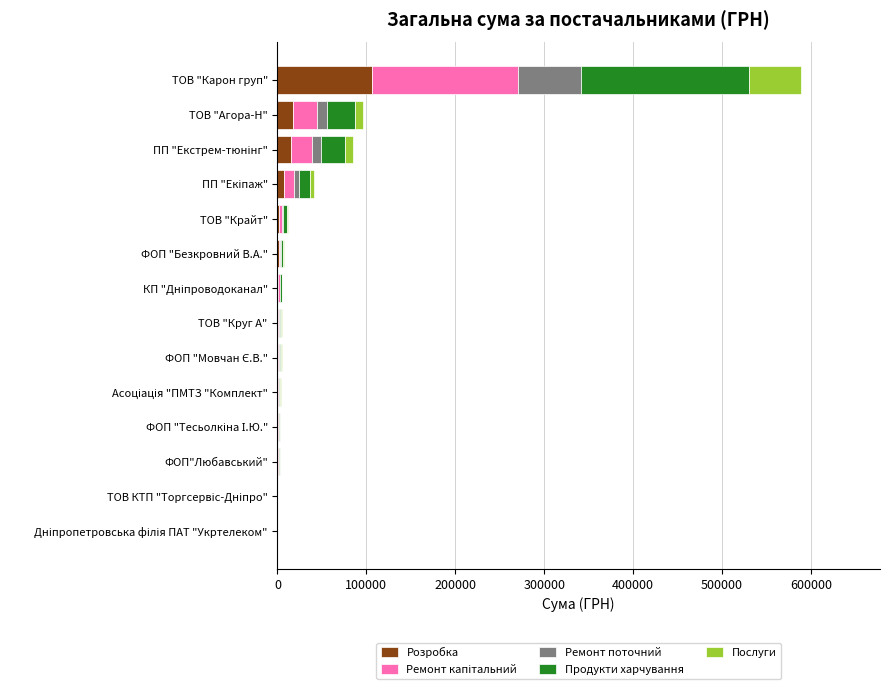

What is the maximum value for Розробка?

106072.9